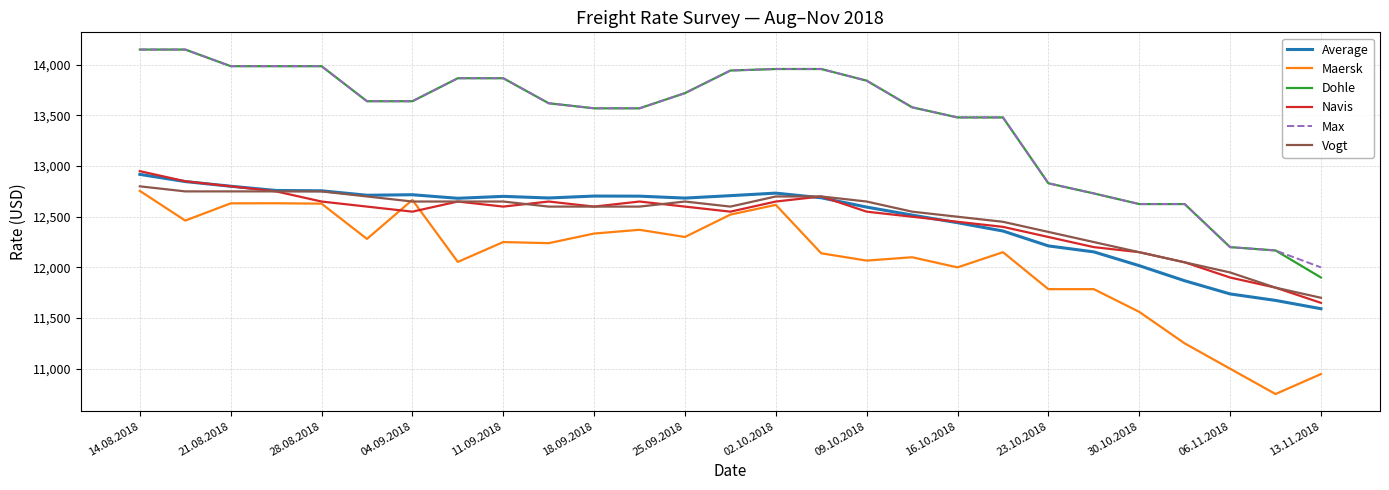

True or false: Maersk and Dohle cross at least once.

False